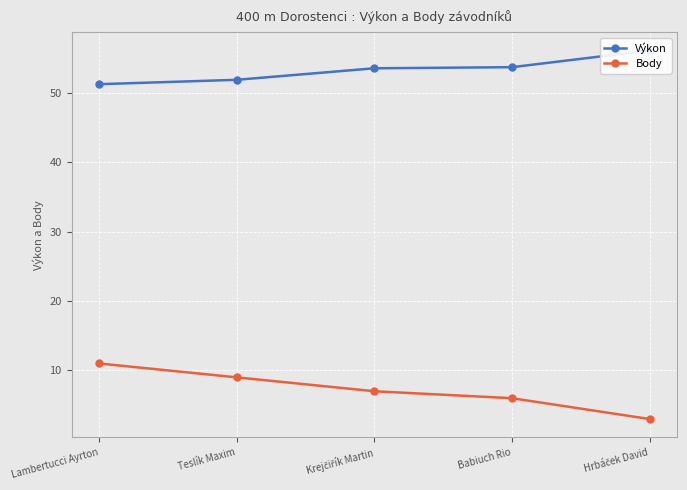

How many series are shown in this chart?

2